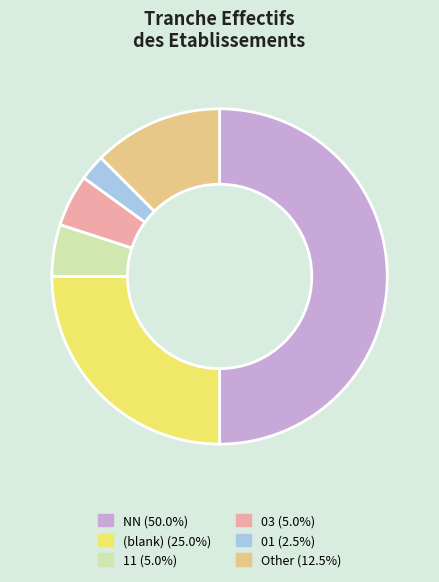

What is the ratio of the value at NN (50.0%) to the value at (blank) (25.0%)?

2.0